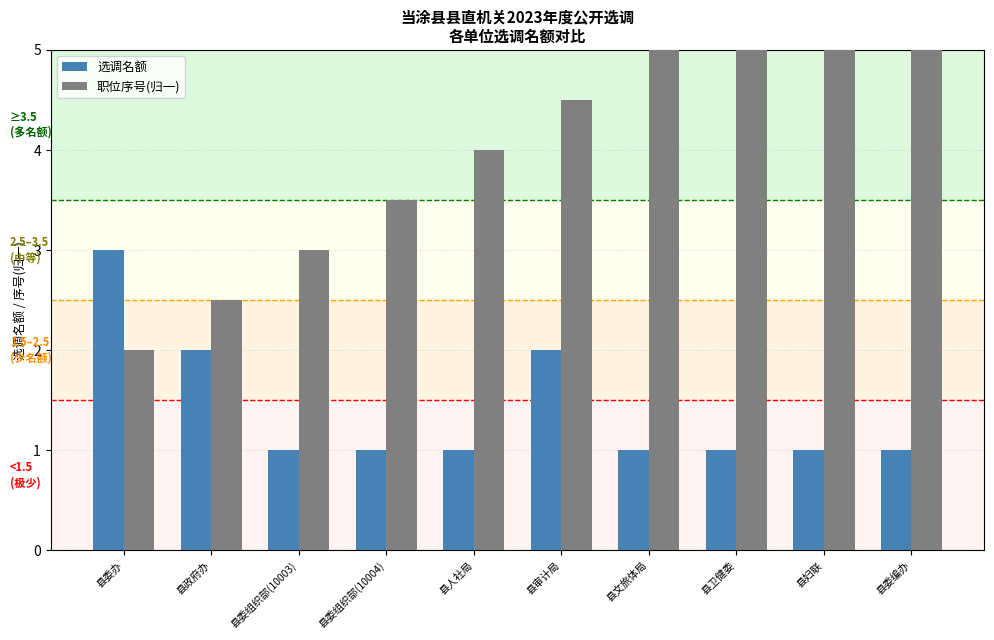

Rank the series by their maximum value, from highest to lowest.

职位序号(归一), 选调名额